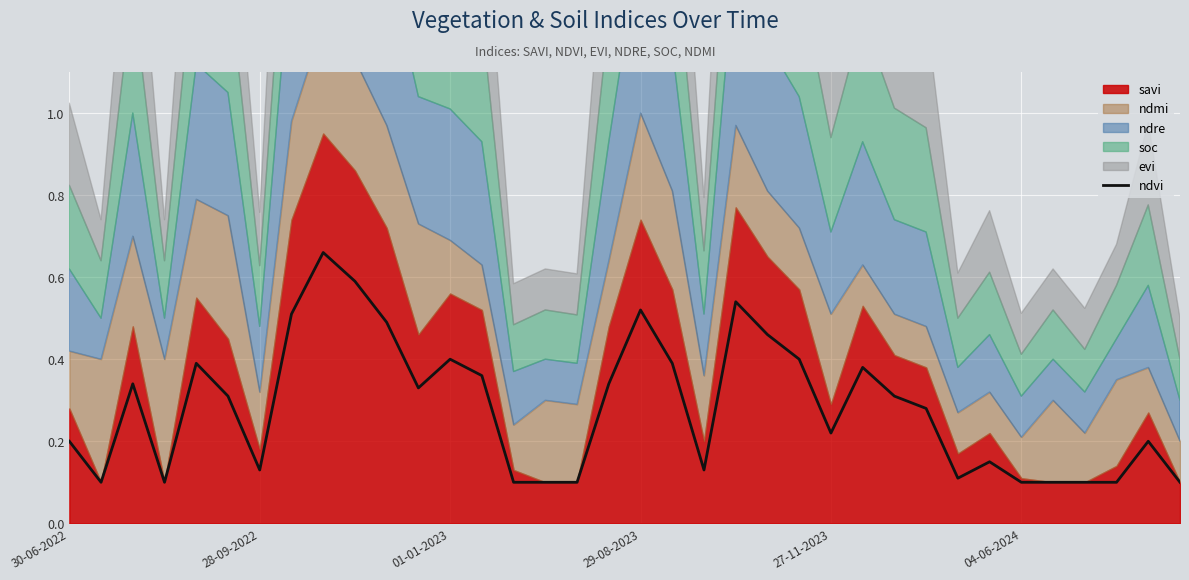

Is it true that the value at 35 is 0.1?

True